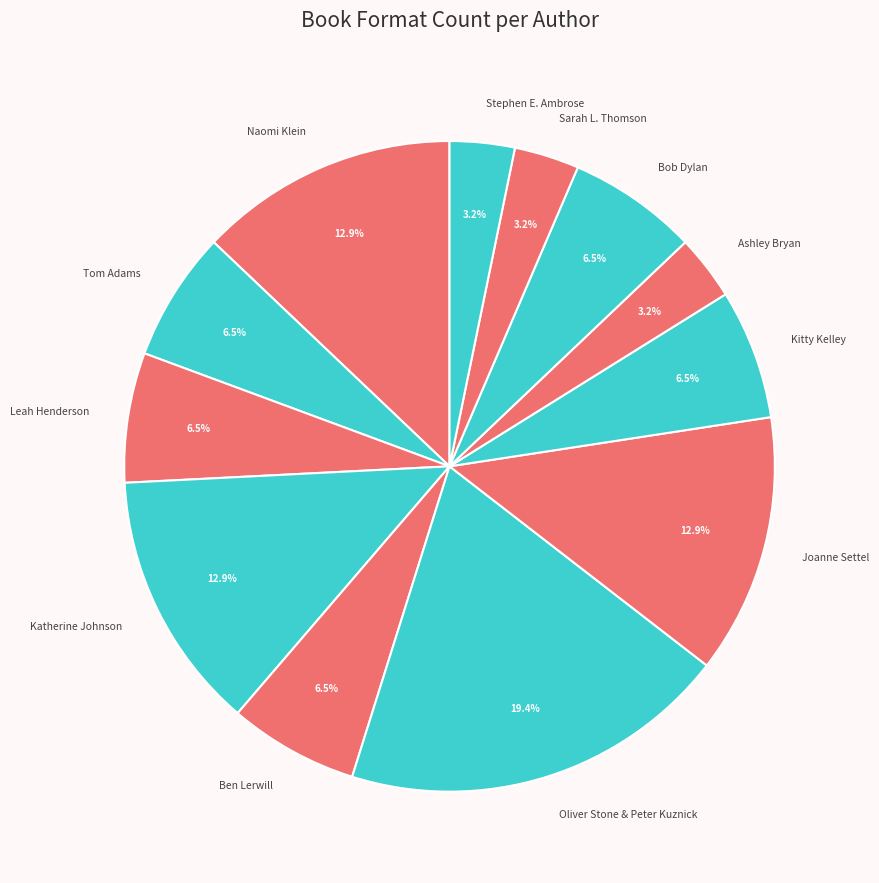

What percentage do Sarah L. Thomson and Bob Dylan together represent?

9.7%